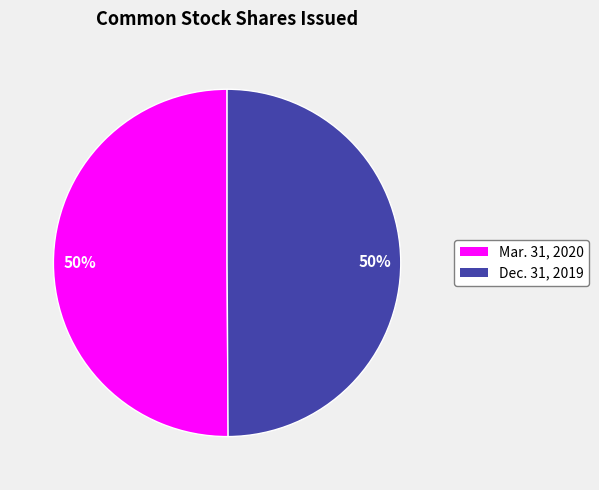

To the nearest percent, what is the average slice percentage?

50%